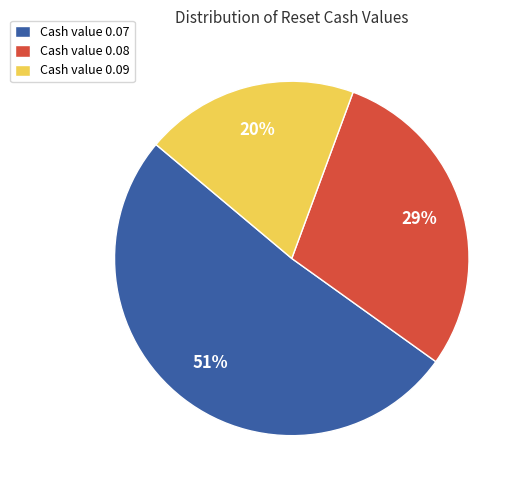

To the nearest percent, what is the combined percentage of Cash value 0.08 and Cash value 0.09?

49%